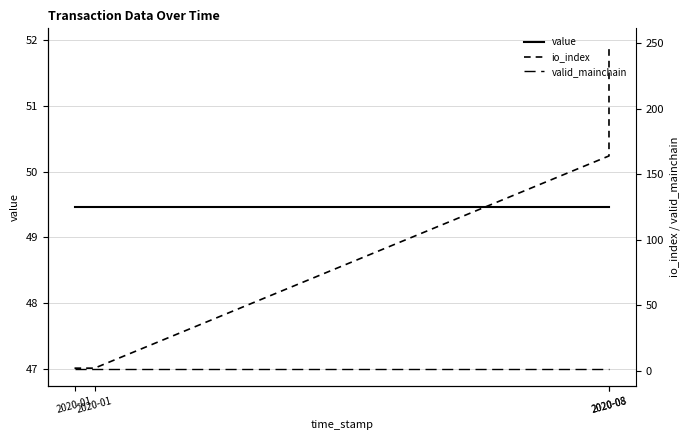

What is the highest value of the value series?

49.5